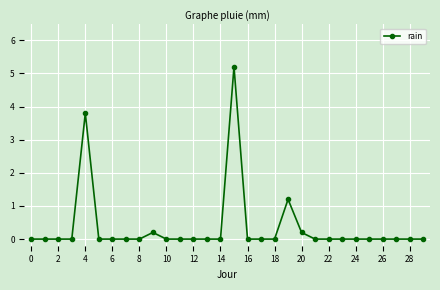

Reading left to right, what are all the values shown in this chart?

0.0	0.0	0.0	0.0	3.8	0.0	0.0	0.0	0.0	0.2	0.0	0.0	0.0	0.0	0.0	5.2	0.0	0.0	0.0	1.2	0.2	0.0	0.0	0.0	0.0	0.0	0.0	0.0	0.0	0.0